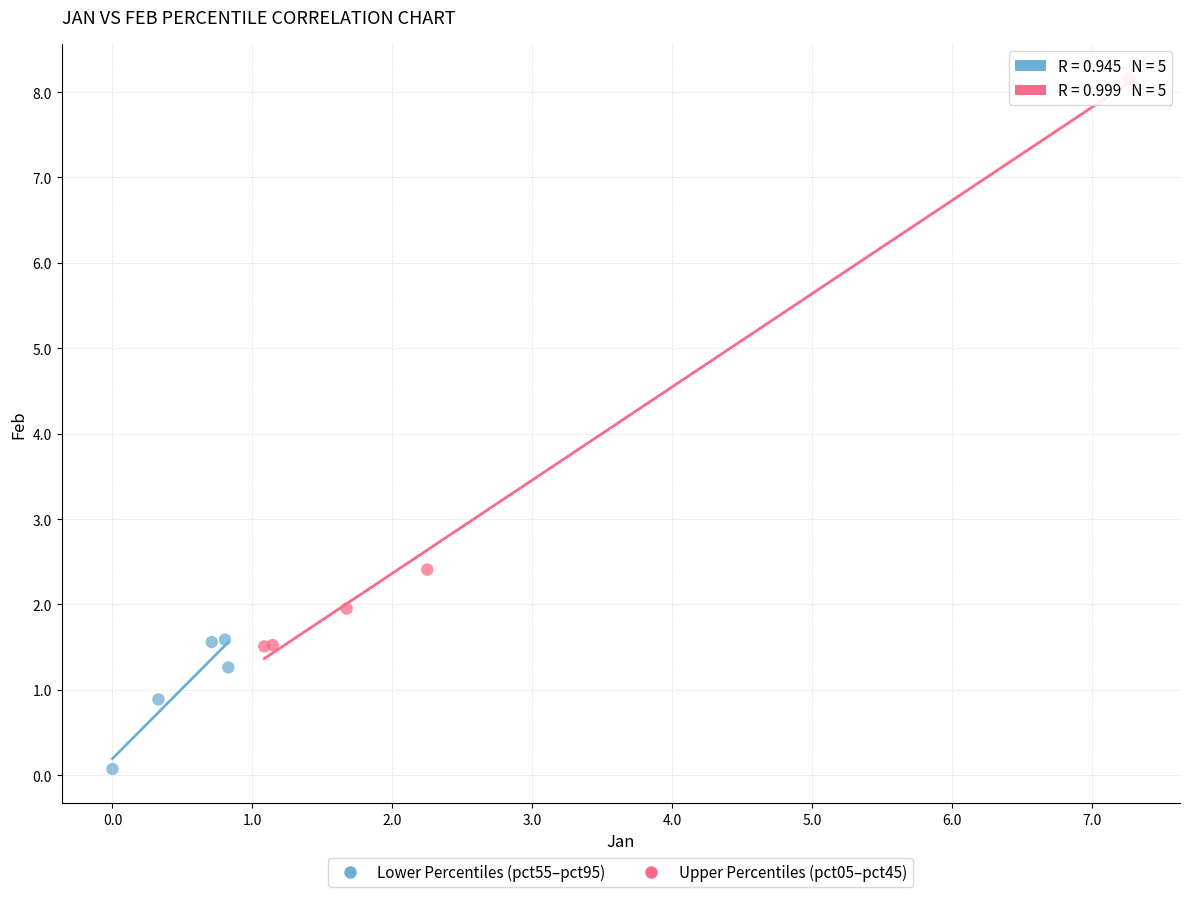

Which series contains the highest Y value?

Upper Percentiles (pct05–pct45)